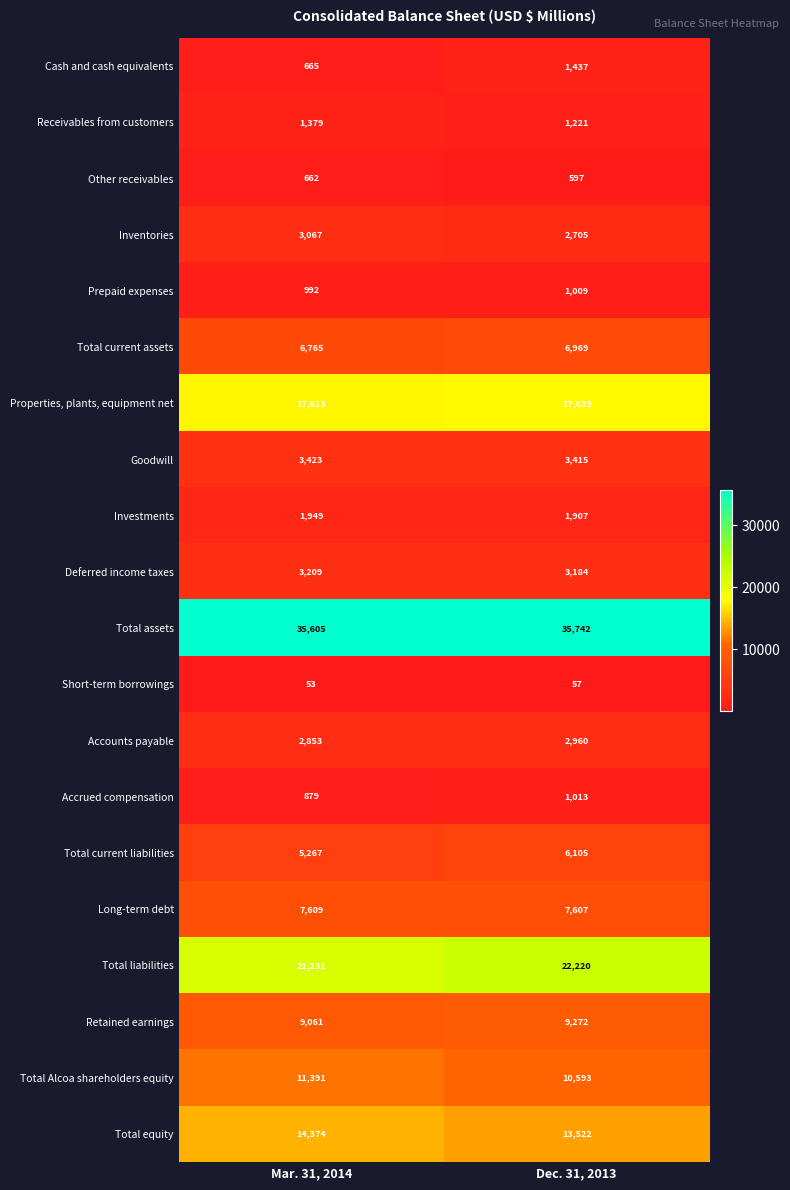

What value does the Total current assets series have at Mar. 31, 2014?

6765